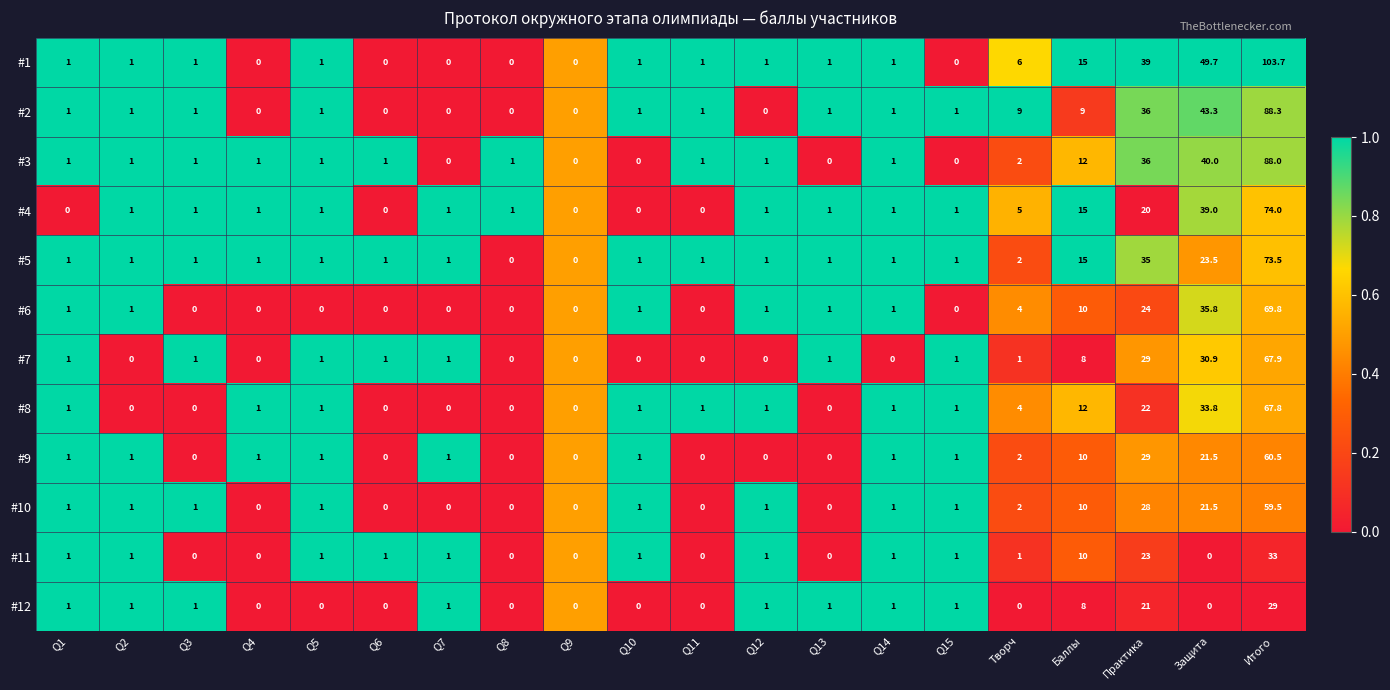

The value of #9 at Q6 is 0.0. True or false?

True